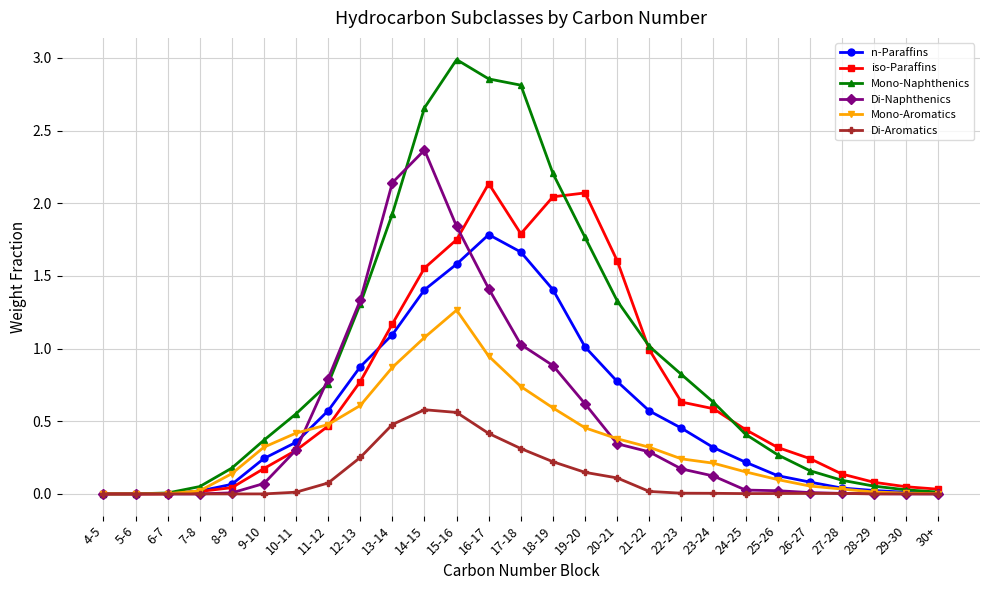

True or false: n-Paraffins has more than 0 interior local peaks.

True